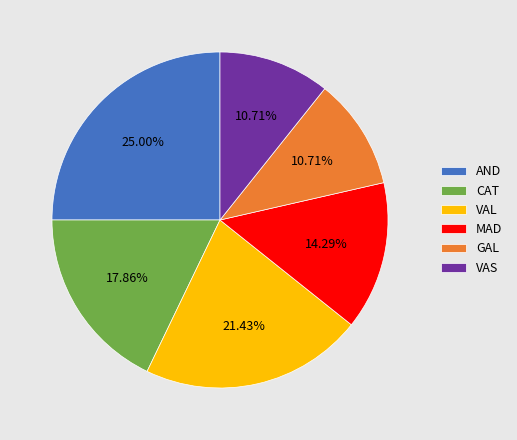

What percentage do VAL and CAT together represent?

39.3%